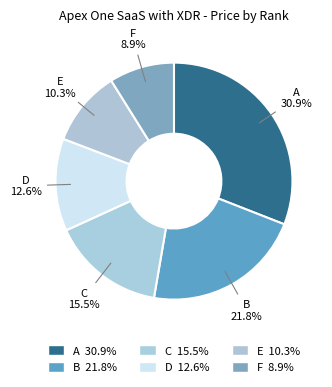

How many slices are in this pie chart?

6